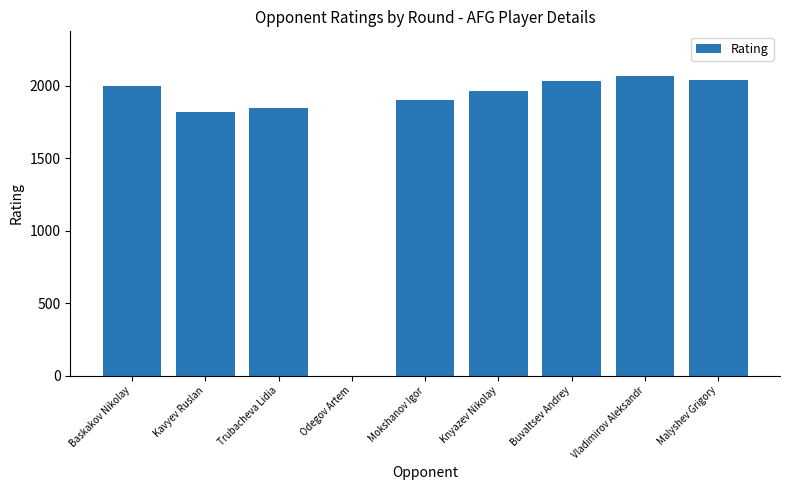

What is the sum of all values?

15665